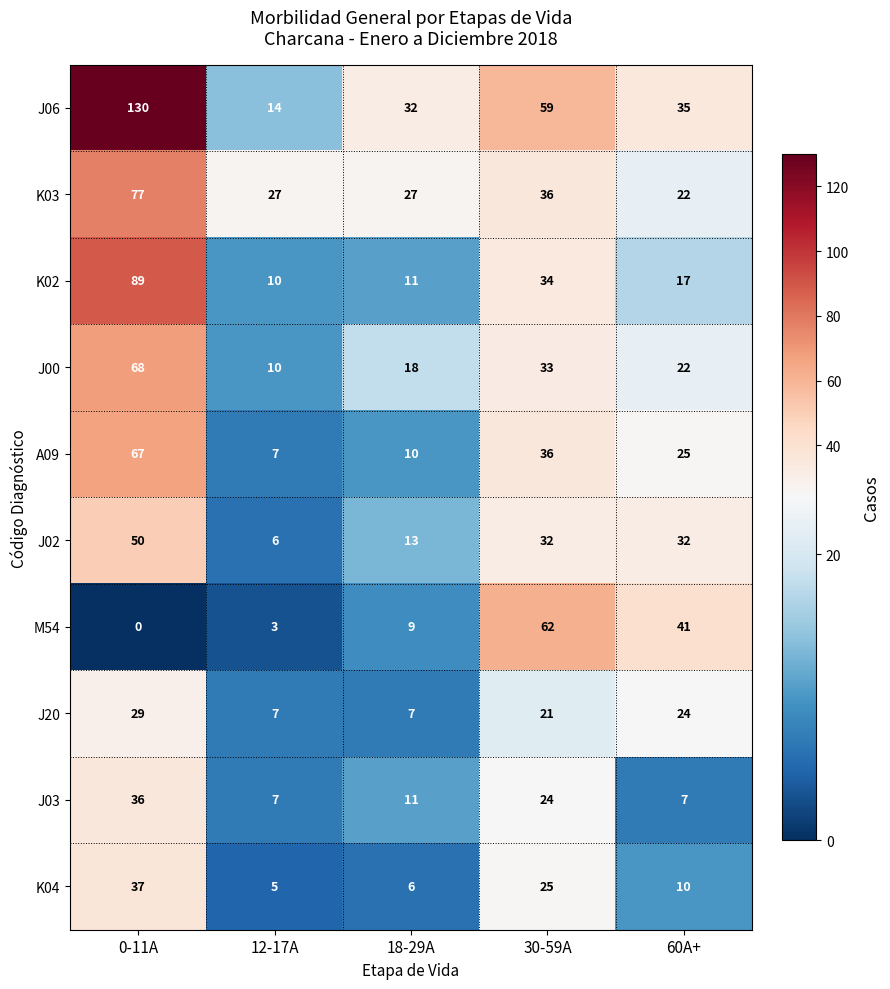

What is the spread (max minus min) of values at 12-17A?

24